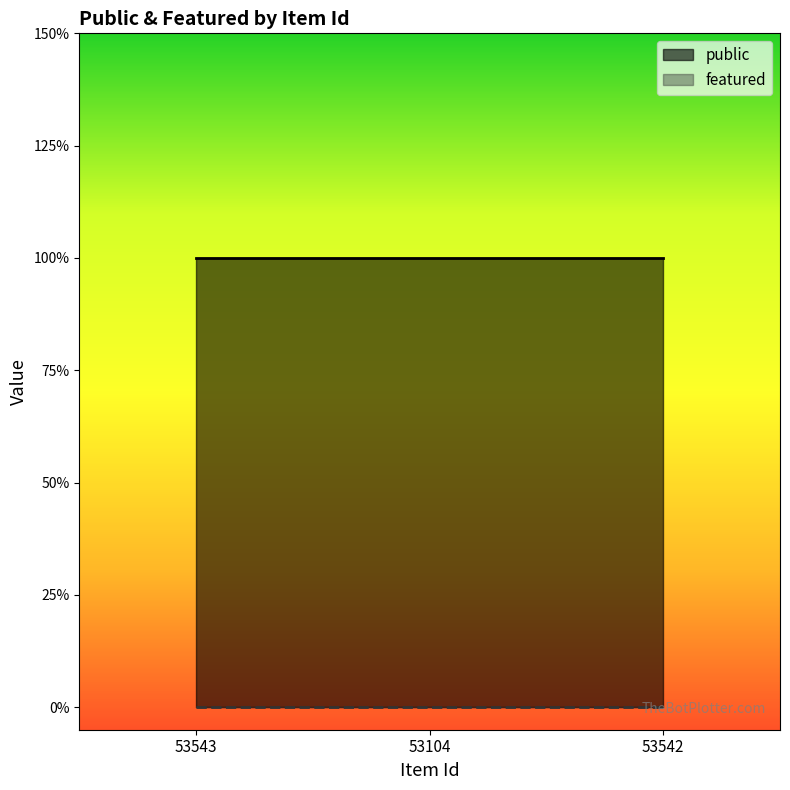

Is the value of public at 53542 greater than the value of featured at 53543?

Yes